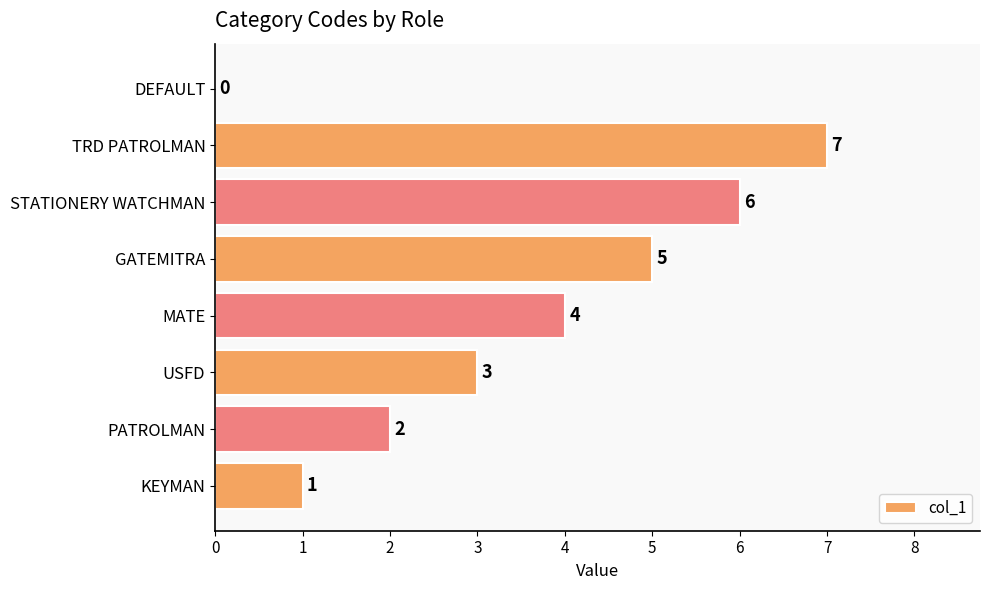

What is the ratio of the value at GATEMITRA to the value at TRD PATROLMAN?

0.7